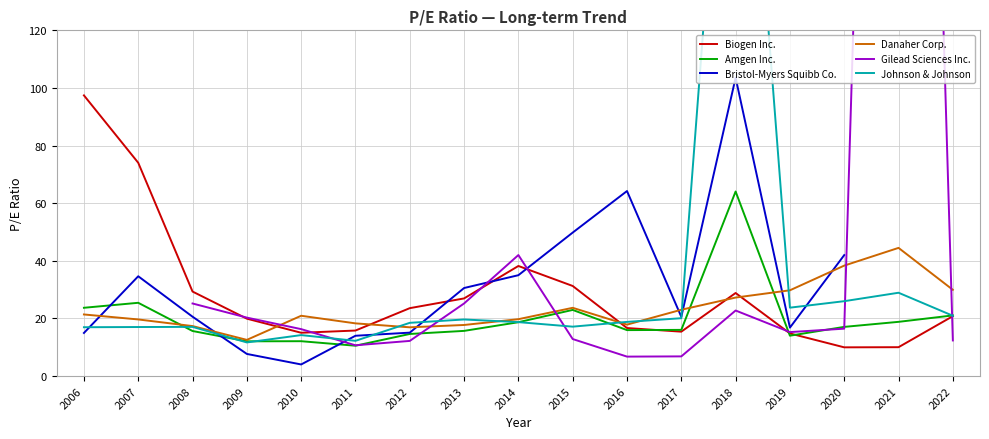

What is the minimum value for Gilead Sciences Inc.?

6.8